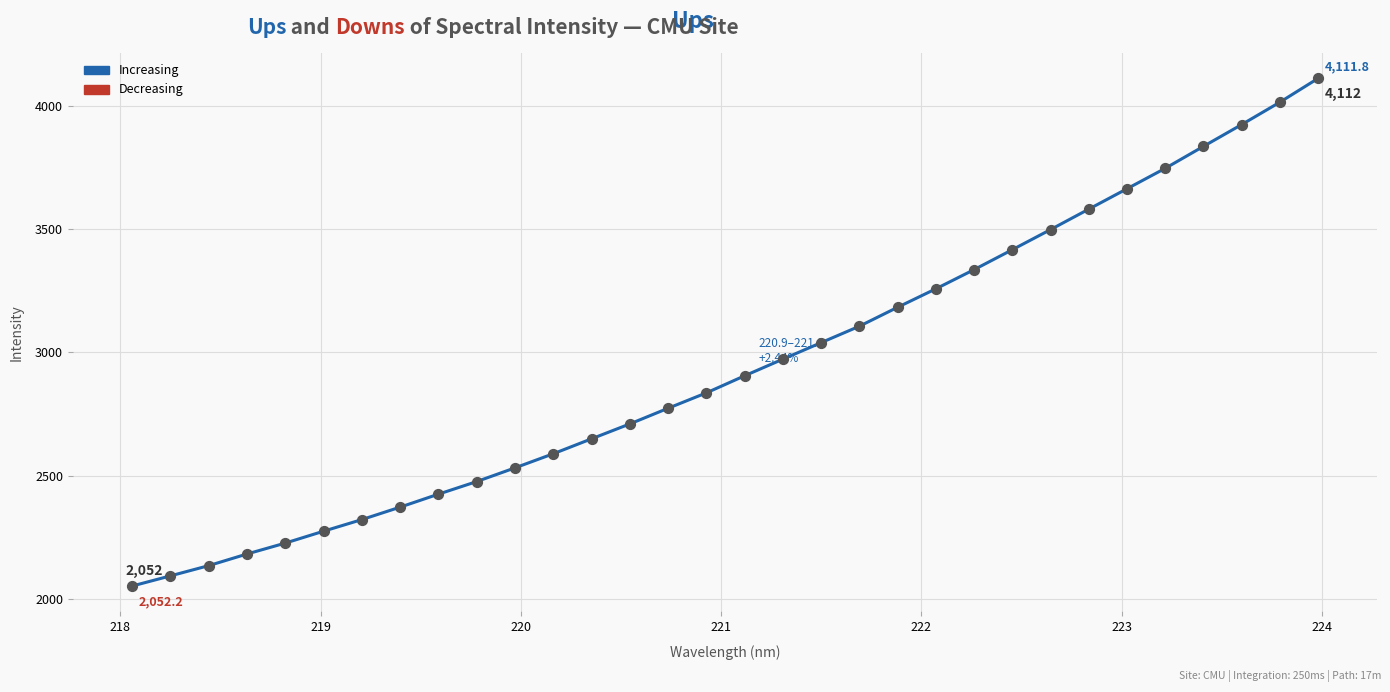

What is the range of Y values (max minus min)?

2059.5